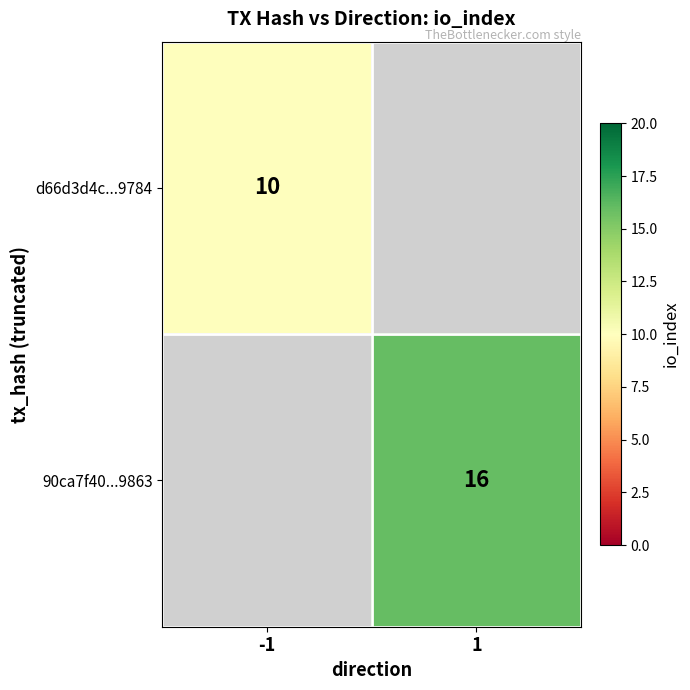

Is the value of d66d3d4c...9784 at -1 greater than the value of 90ca7f40...9863 at 1?

No